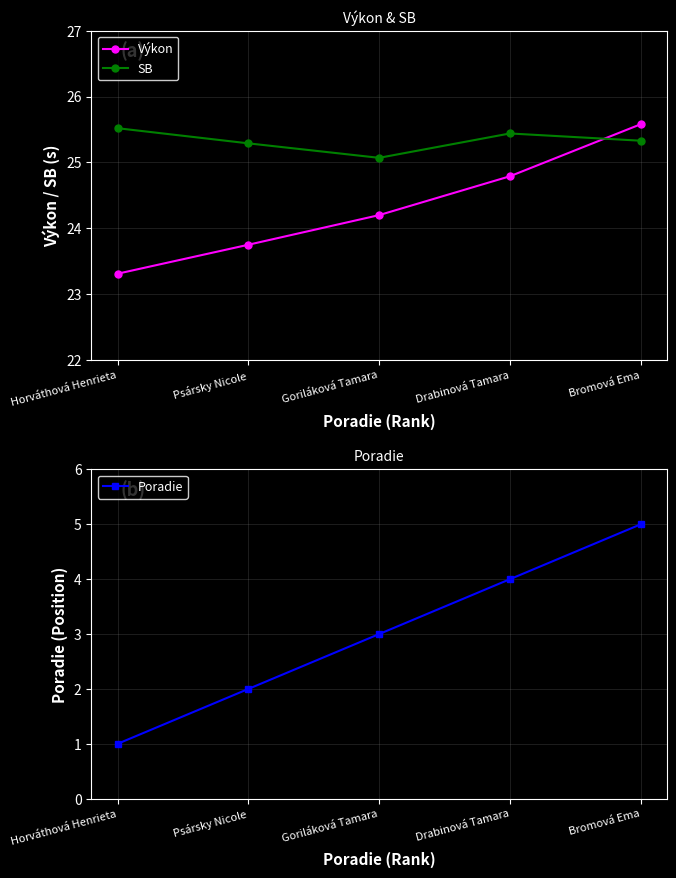

Reading left to right, list all the values displayed in this chart.

Výkon: 23.3	23.8	24.2	24.8	25.6
SB: 25.5	25.3	25.1	25.4	25.3
Poradie: 1.0	2.0	3.0	4.0	5.0